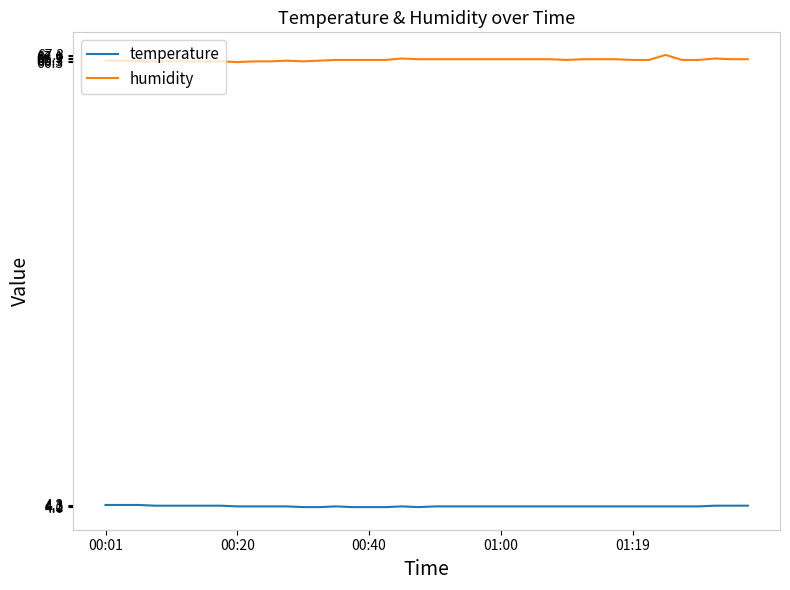

True or false: humidity and temperature intersect in this chart.

False